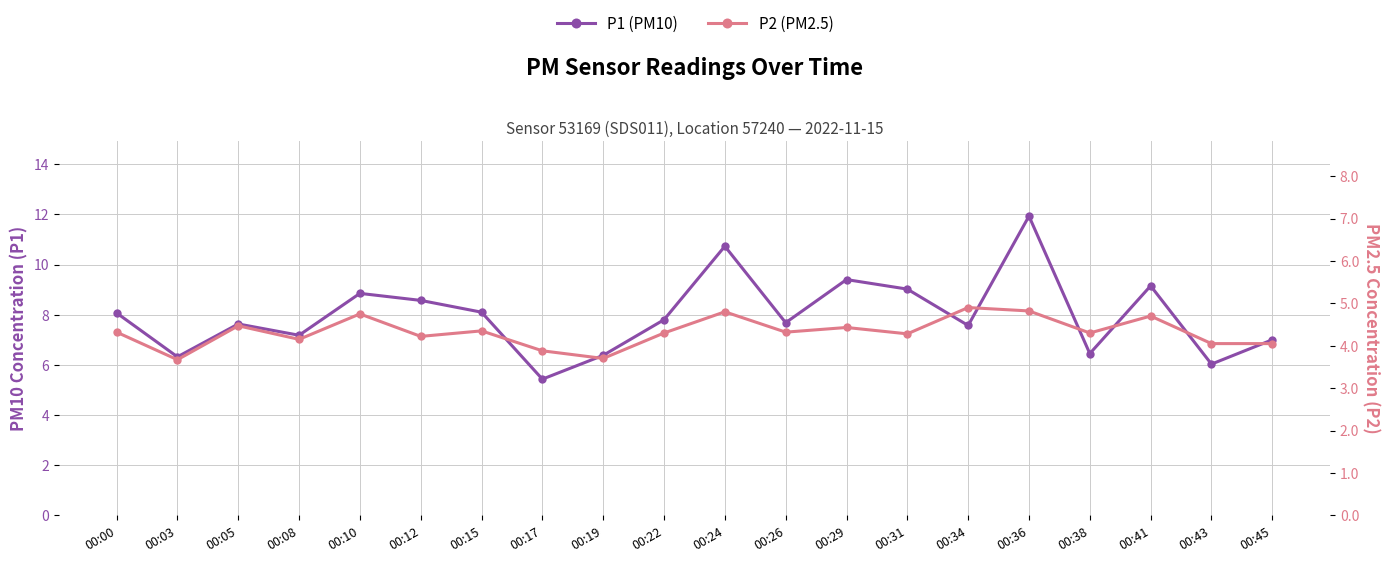

What is the difference between the second highest and minimum values in the P2 (PM2.5) series?

1.2